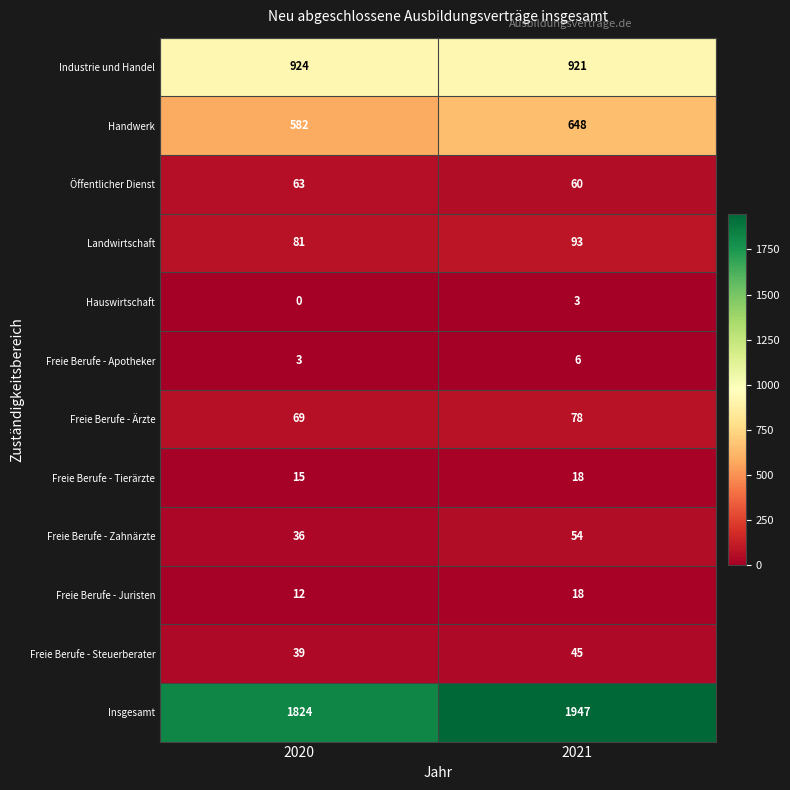

Is the value of Handwerk at 2020 greater than the value of Industrie und Handel at 2021?

No